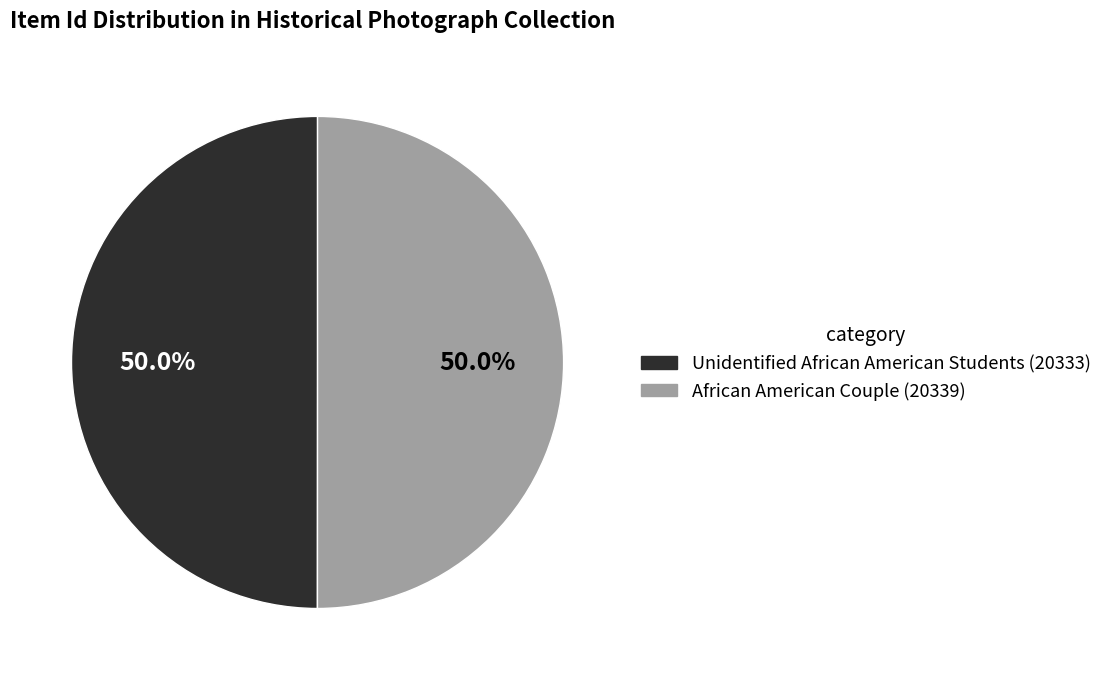

Approximately how many times larger is the value at African American Couple (20339) compared to Unidentified African American Students (20333)?

1.0